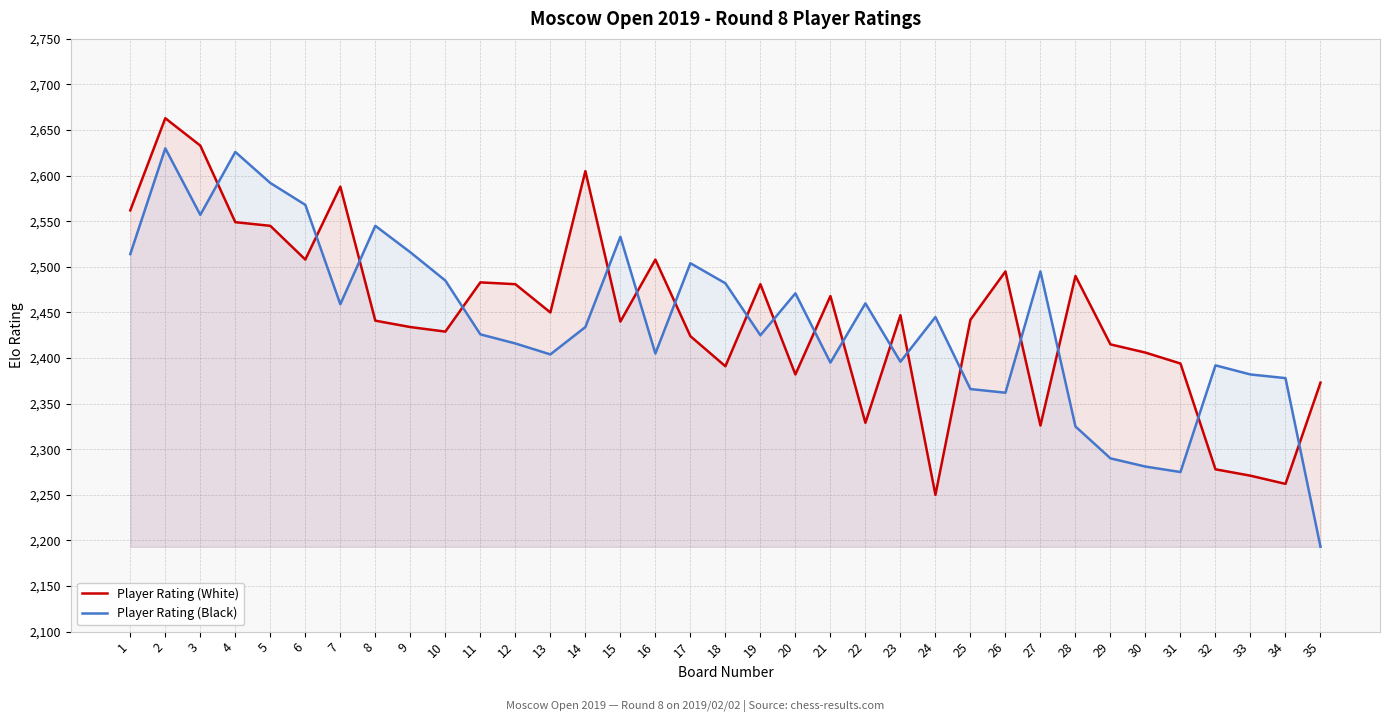

At which category does the chart reach its minimum across all series?

35